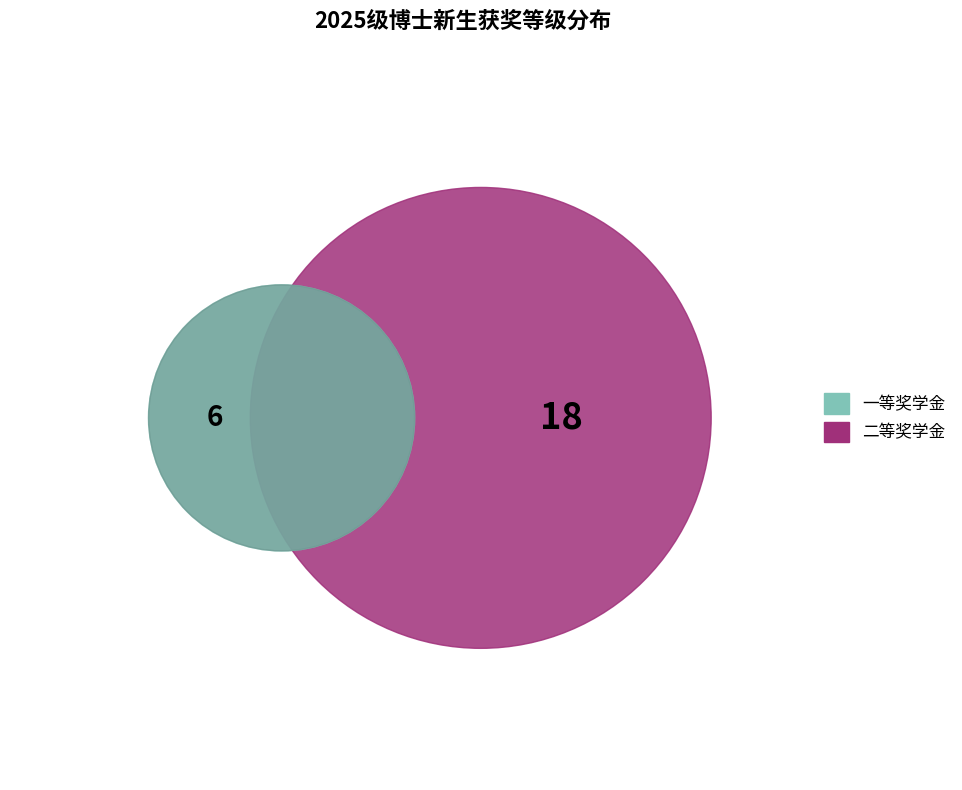

What is the majority slice?

二等奖学金